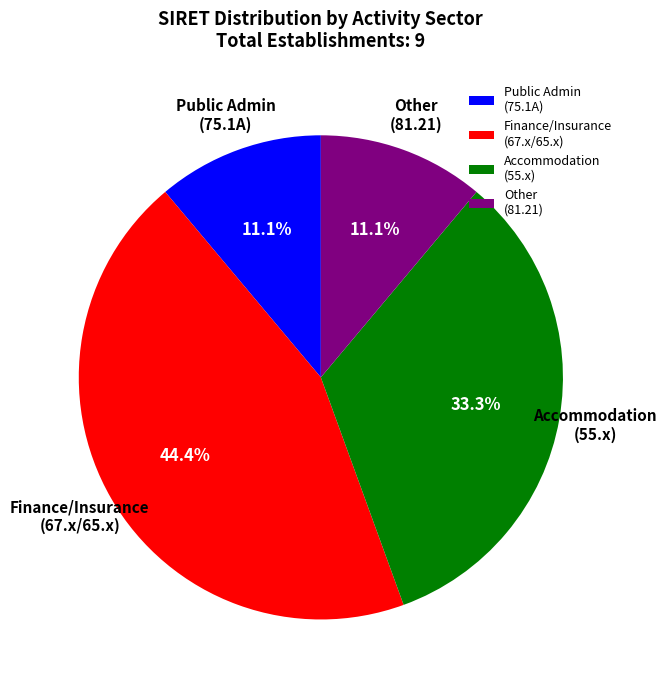

Which slice is the largest?

Finance/Insurance (67.x/65.x)